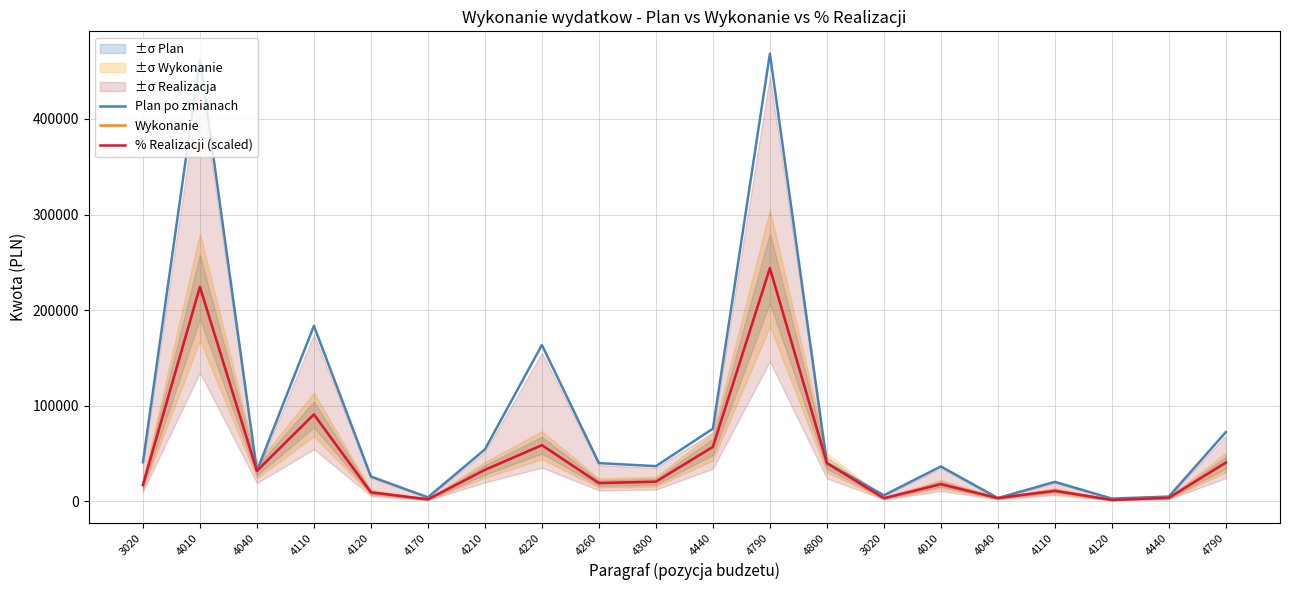

What is the difference between the % Realizacji (scaled) values at 4040 and 4120?

22483.7